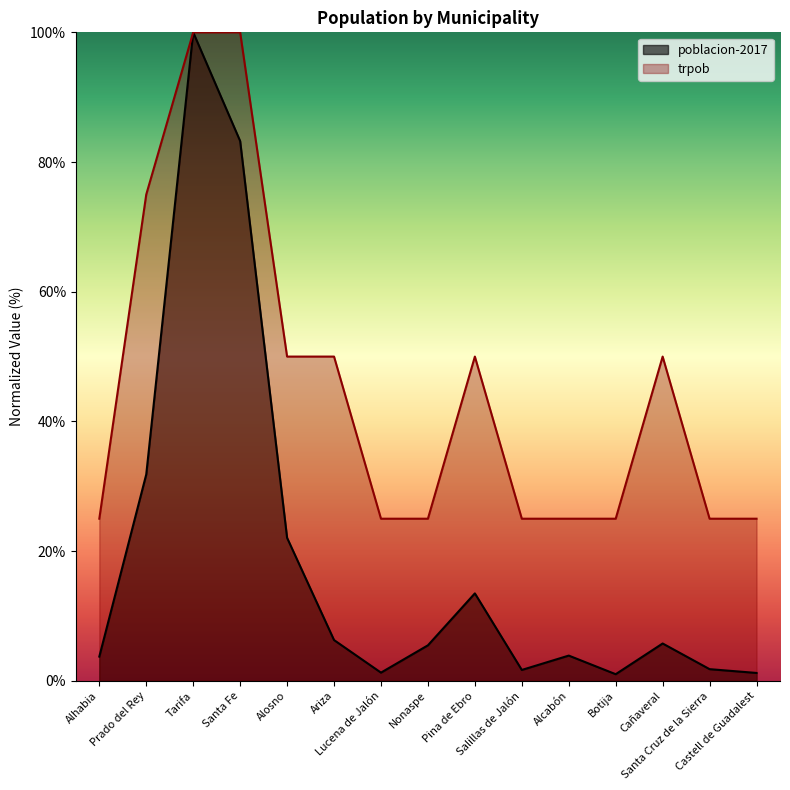

What is the smallest value displayed?

1.0